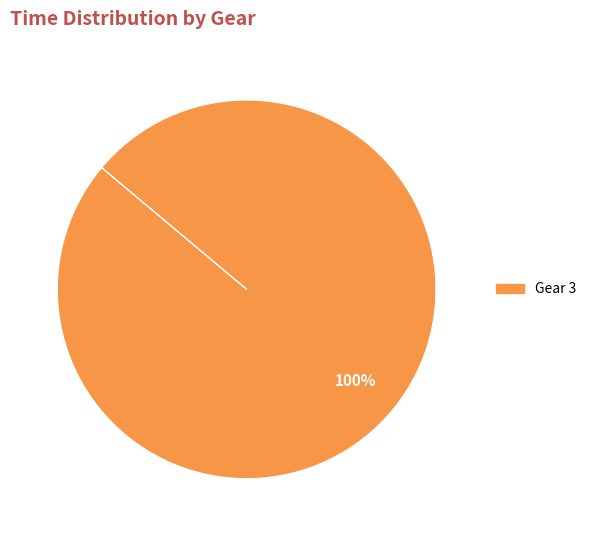

Does any single category account for the majority?

Yes